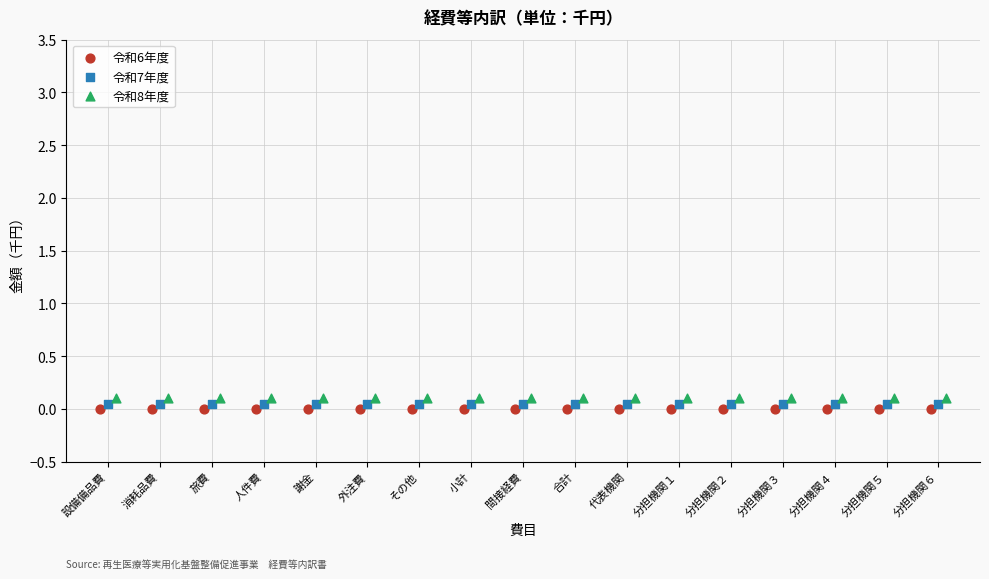

What are all the series names shown in the legend?

令和6年度, 令和7年度, 令和8年度